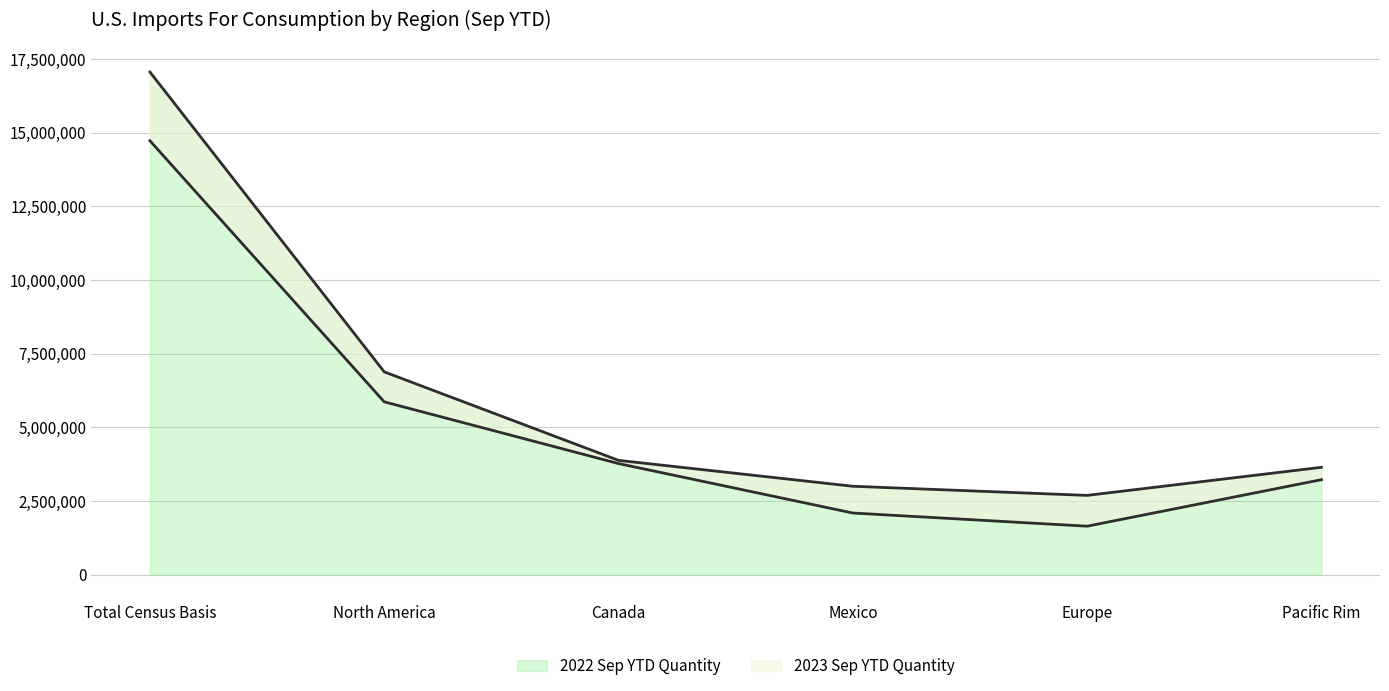

Where is 2022 Sep YTD Quantity nearest to the value 9878569?

North America